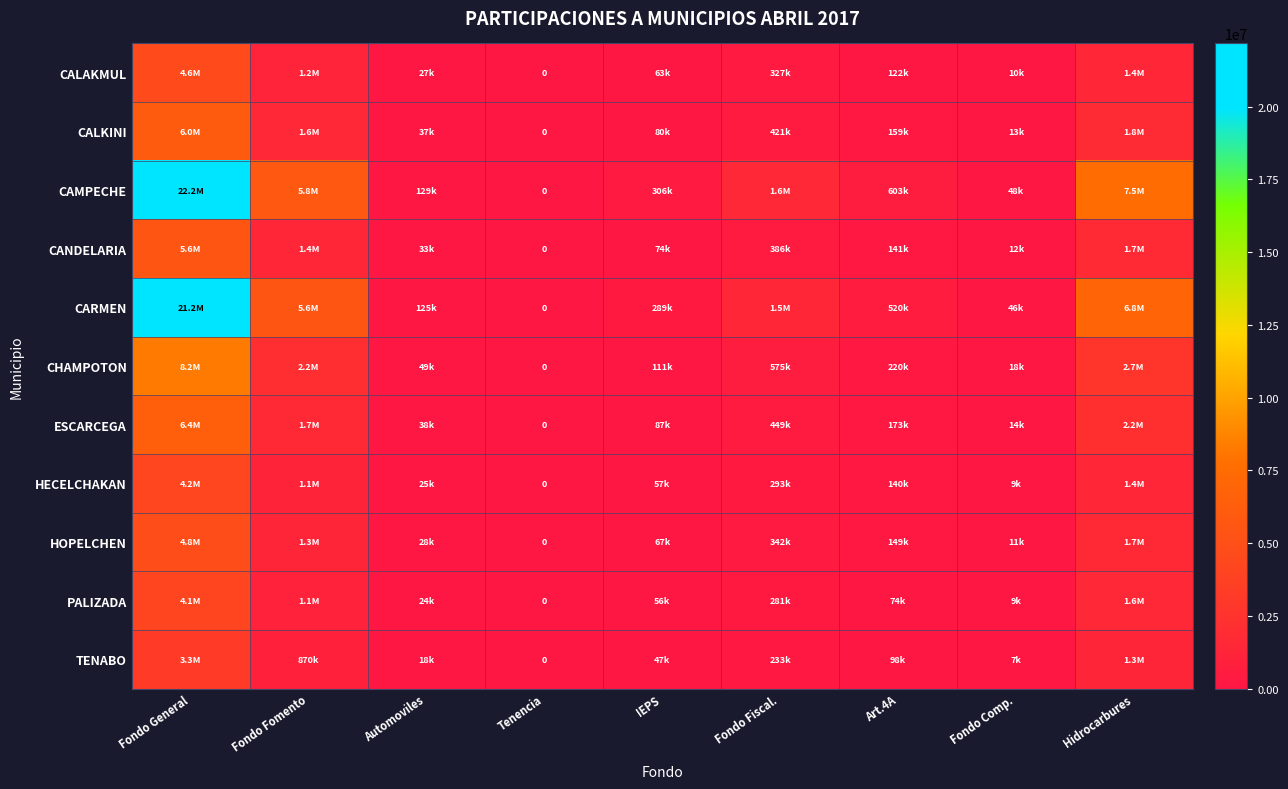

The ESCARCEGA series shows 13895 at Fondo Comp.. True or false?

True